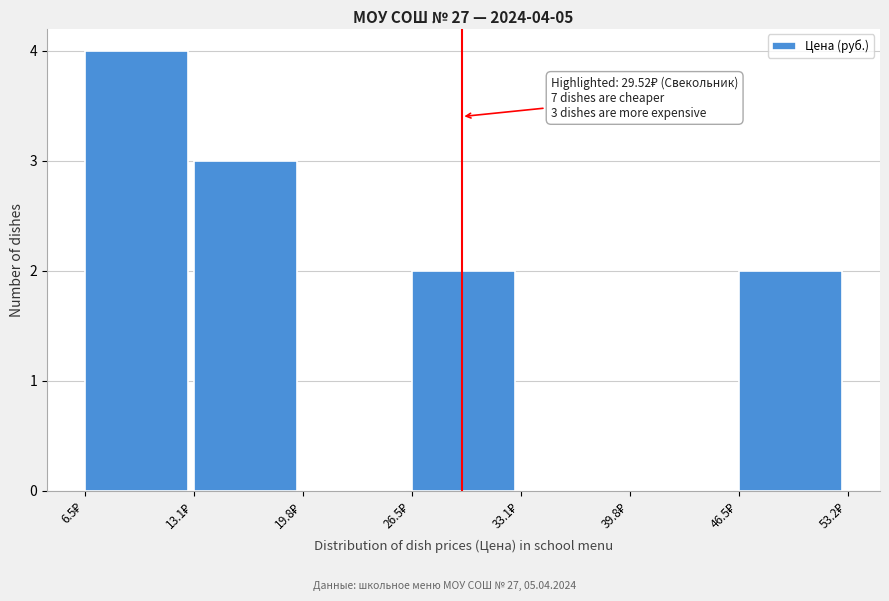

Which range on the x-axis has the tallest bar?

6 to 13